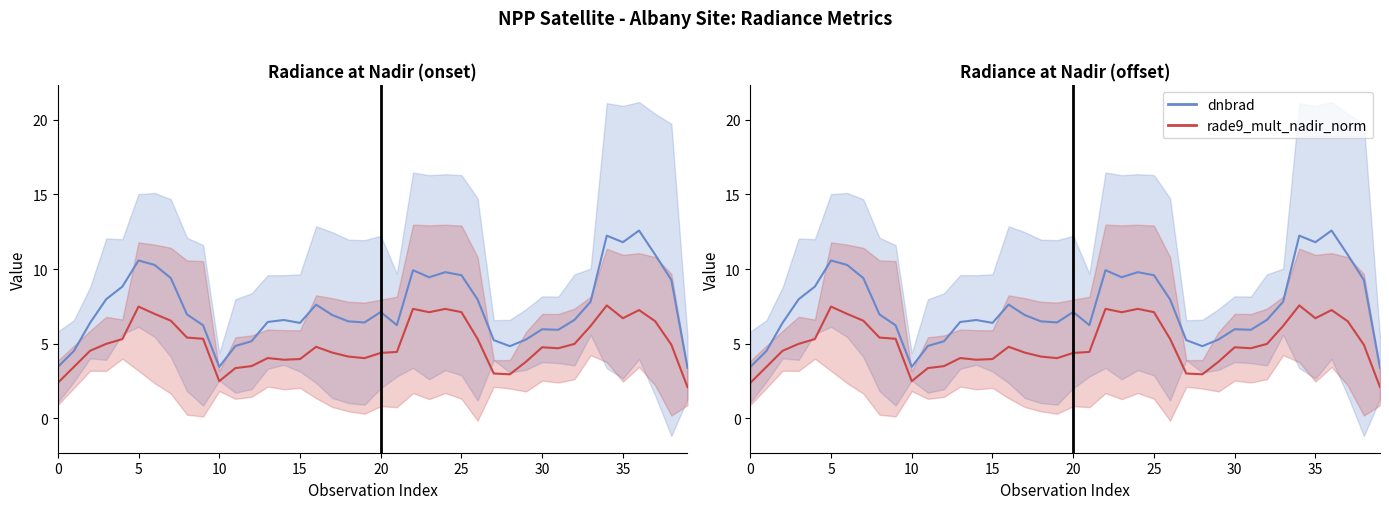

How many values in the dnbrad series exceed 6?

29